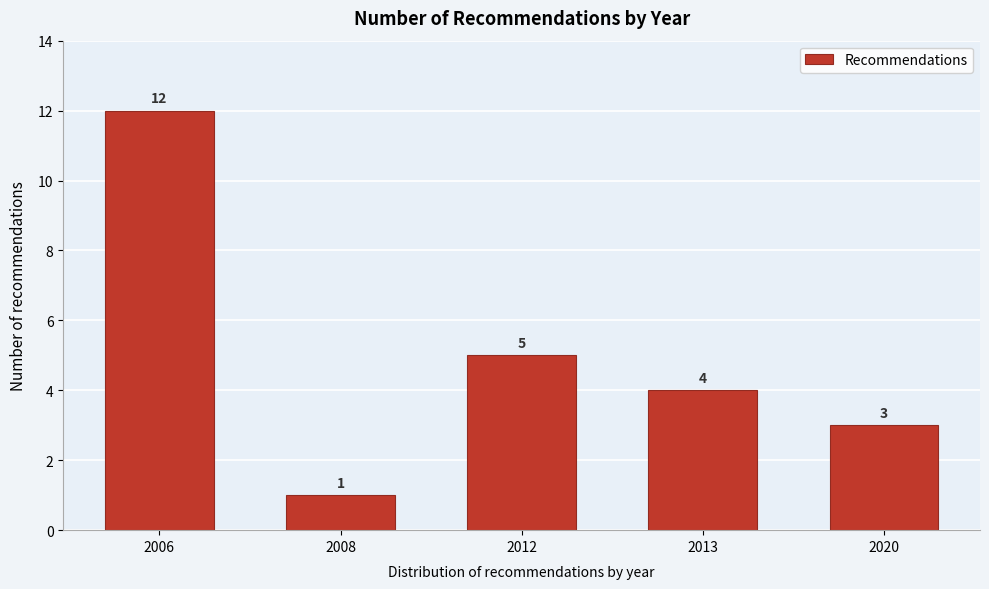

Reading right to left, list all the values displayed in this chart.

3	4	5	1	12